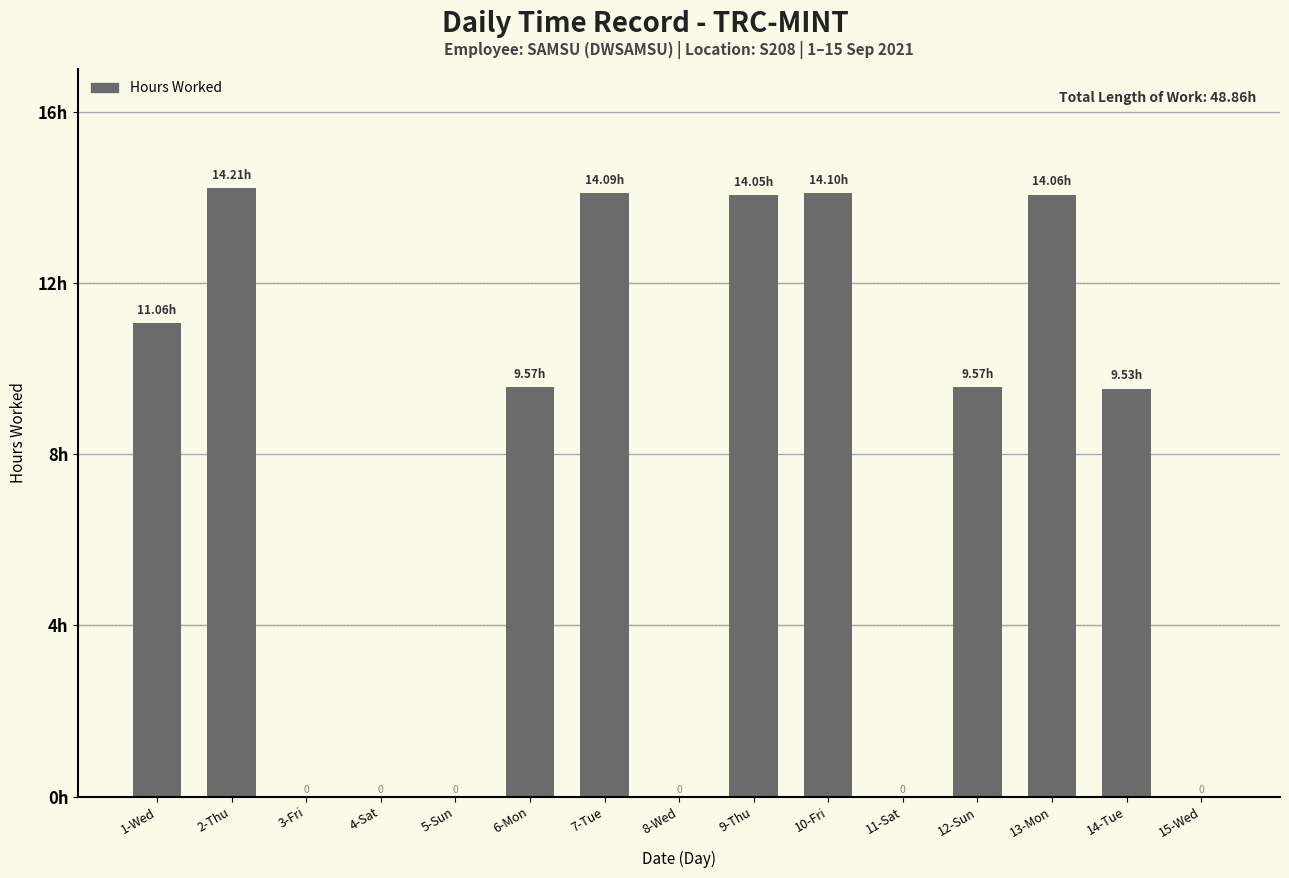

Which category has the lowest value across all series?

3-Fri